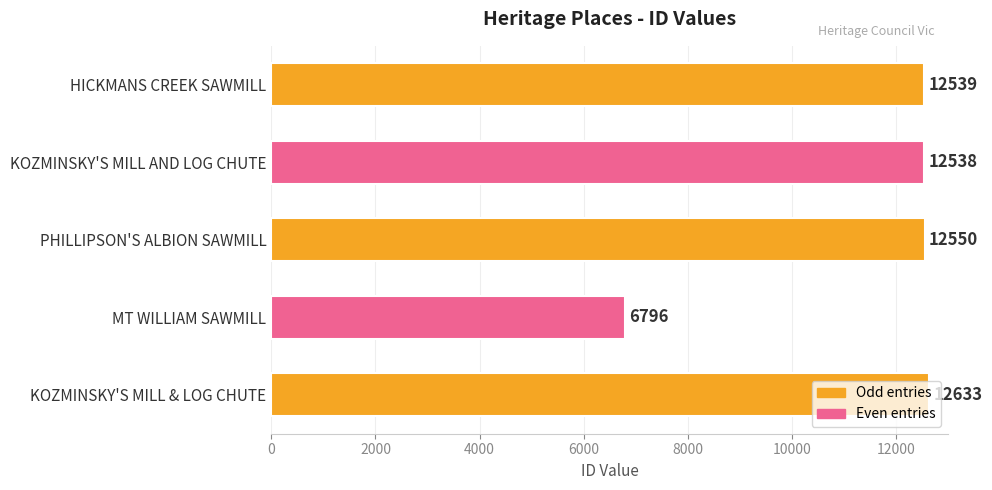

The value at HICKMANS CREEK SAWMILL is 12539. True or false?

True